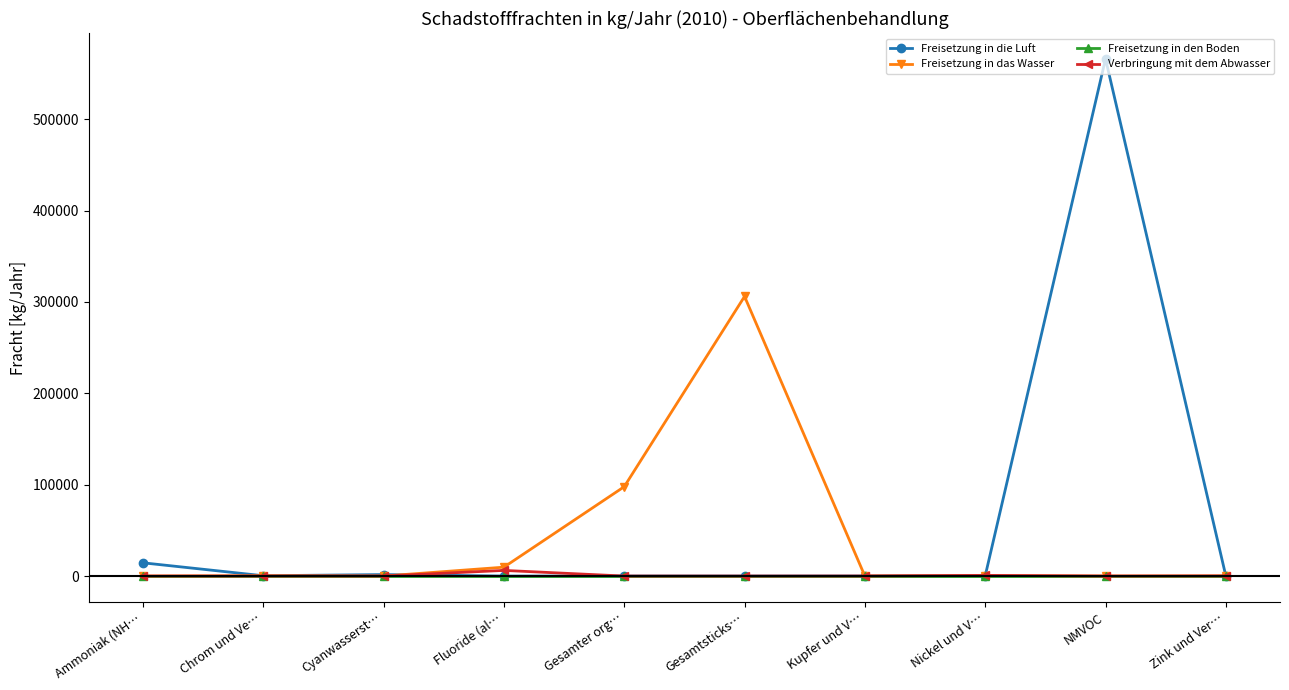

What is the total value across all series at Fluoride (al…?

15900